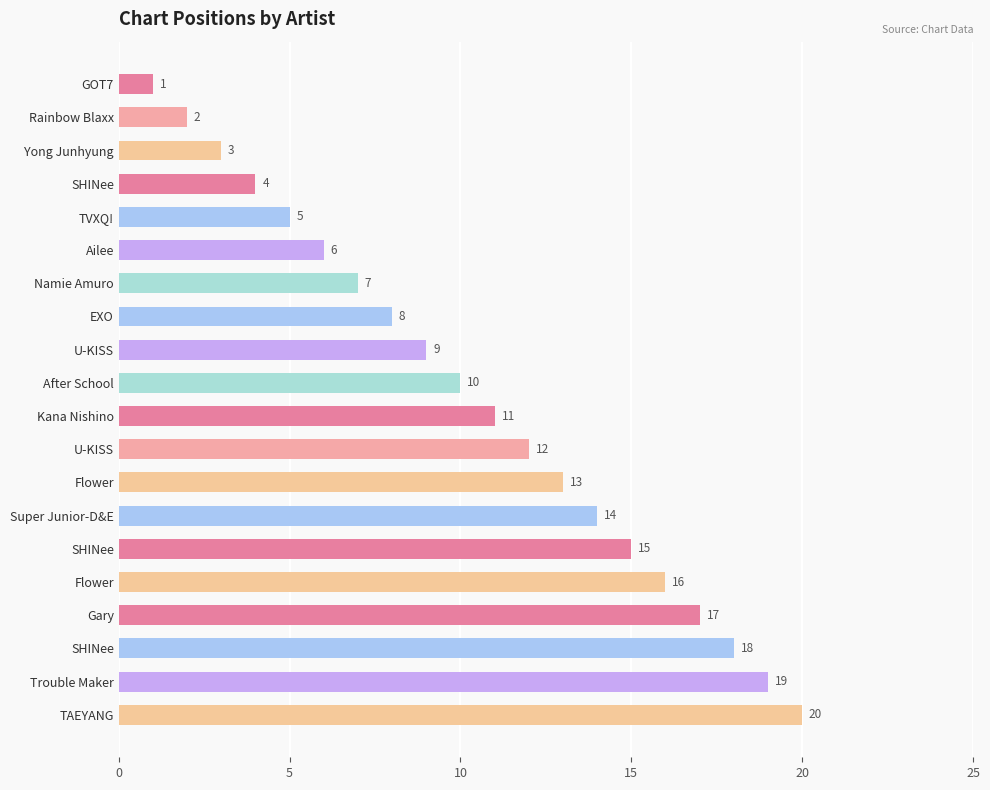

Does the chart contain any negative values?

No